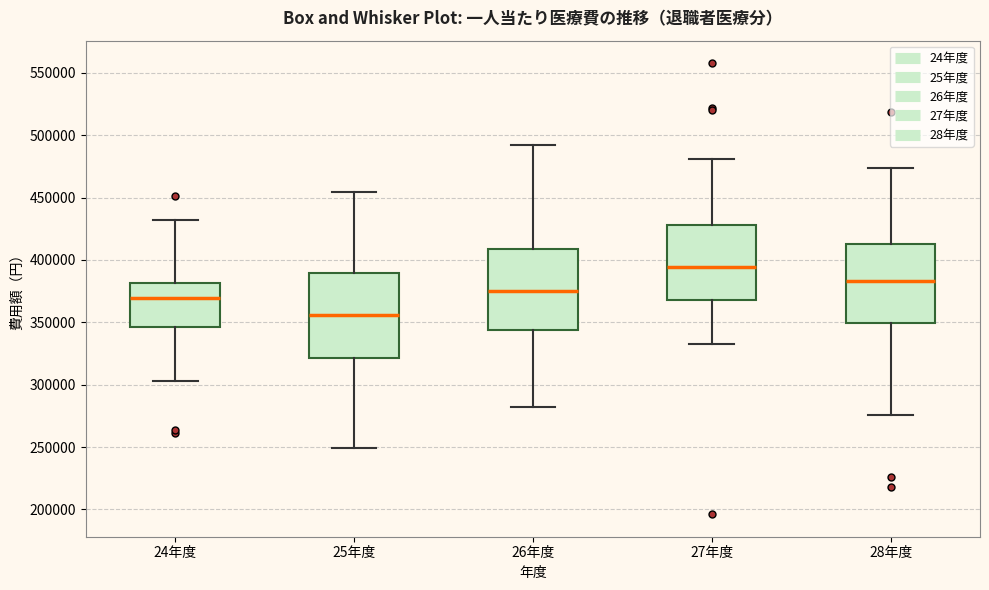

Reading left to right, read every box against the y-axis: the position of its median line, the range the box covers, and the ends of its whiskers. The values are not printed on the chart, so give them approximately, as read against the axis.

24年度: median 370000, box 345000 to 380000, whiskers 305000 to 430000
25年度: median 355000, box 320000 to 390000, whiskers 250000 to 455000
26年度: median 375000, box 345000 to 410000, whiskers 280000 to 490000
27年度: median 395000, box 370000 to 430000, whiskers 335000 to 480000
28年度: median 385000, box 350000 to 415000, whiskers 275000 to 475000